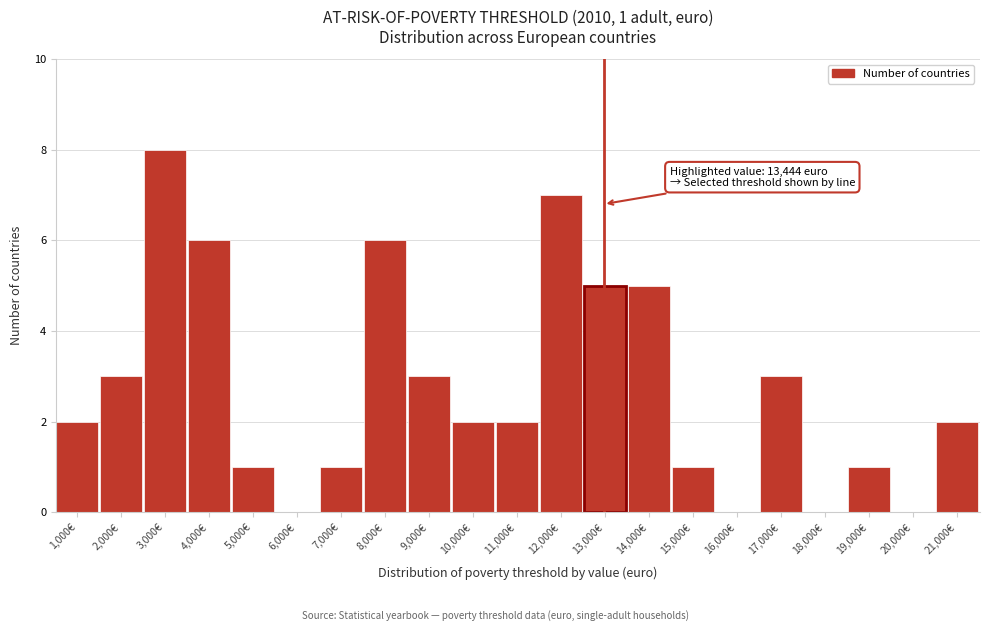

Reading right to left, extract all data points from this chart.

21,000€=2	20,000€=0	19,000€=1	18,000€=0	17,000€=3	16,000€=0	15,000€=1	14,000€=5	13,000€=5	12,000€=7	11,000€=2	10,000€=2	9,000€=3	8,000€=6	7,000€=1	6,000€=0	5,000€=1	4,000€=6	3,000€=8	2,000€=3	1,000€=2